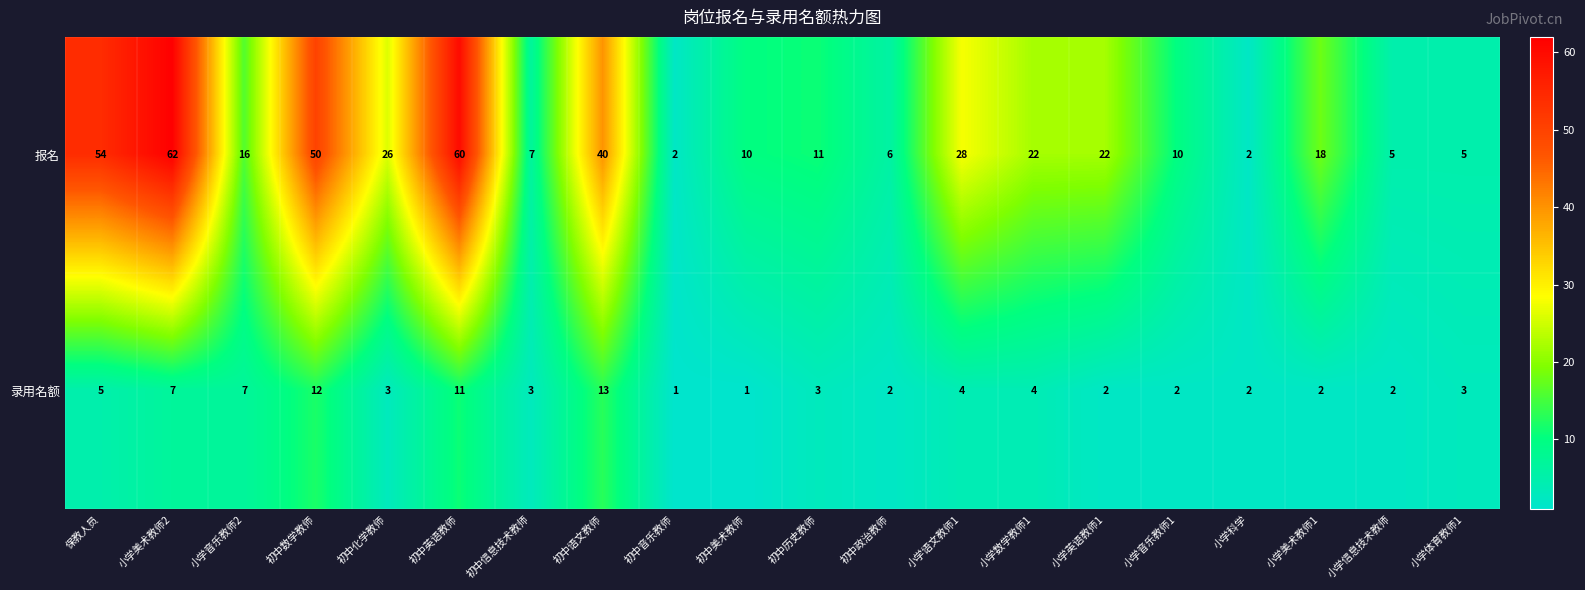

Which series has the largest total across all categories?

报名